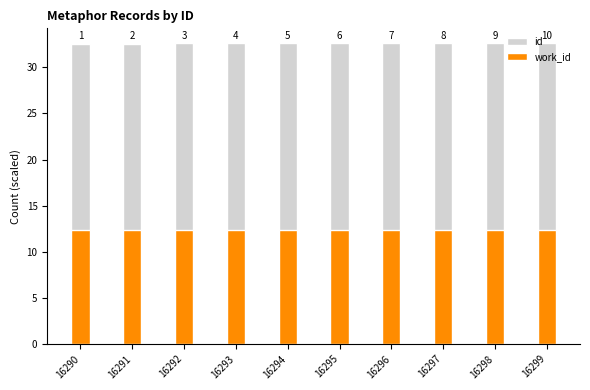

Which series has the largest range (max minus min)?

id